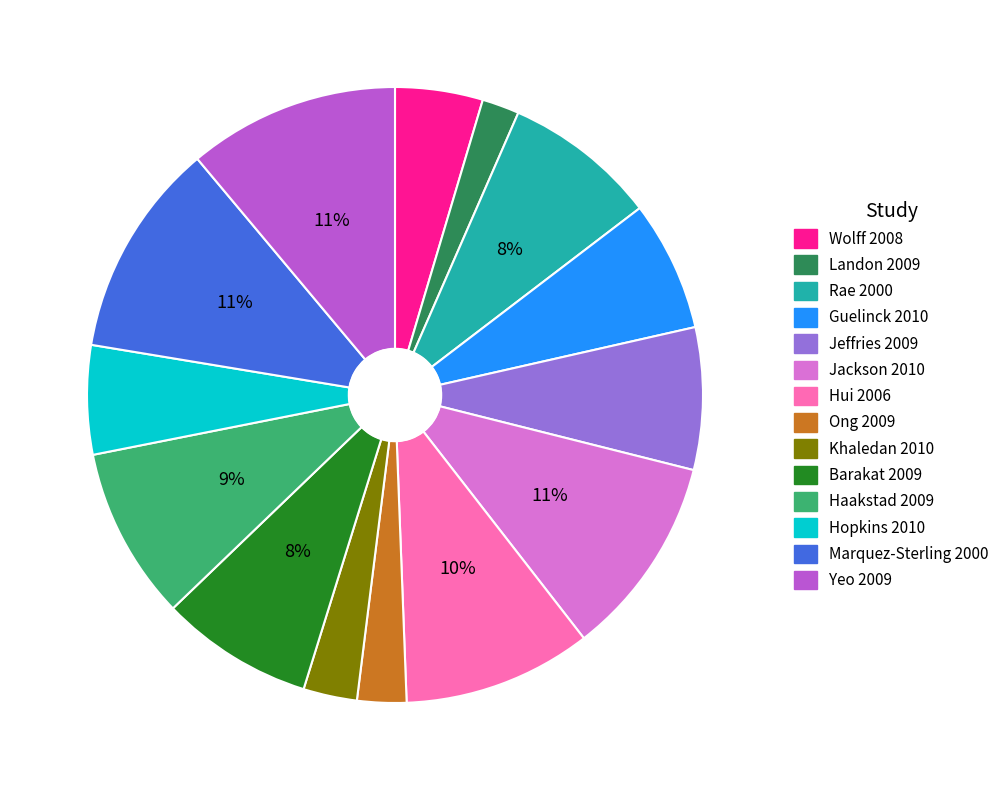

The Rae 2000 slice represents 8% of the pie. True or false?

True